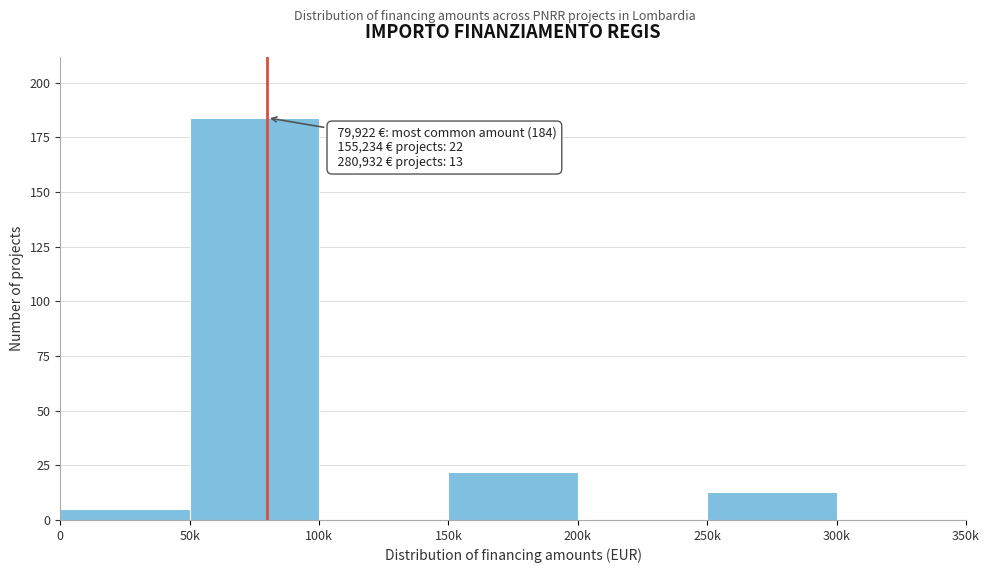

Reading left to right, transcribe all the data shown in this chart.

0=5	50k=184	100k=0	150k=22	200k=0	250k=13	300k=0